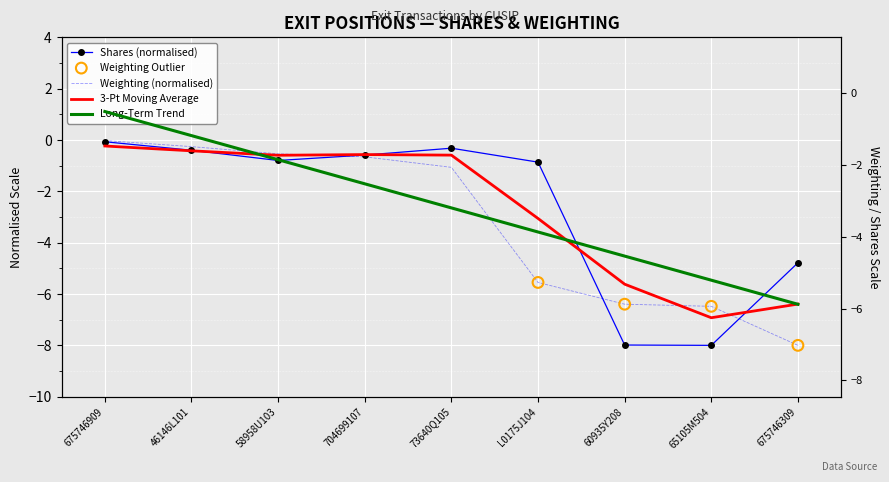

At which category is the sum across all series the highest?

675746909